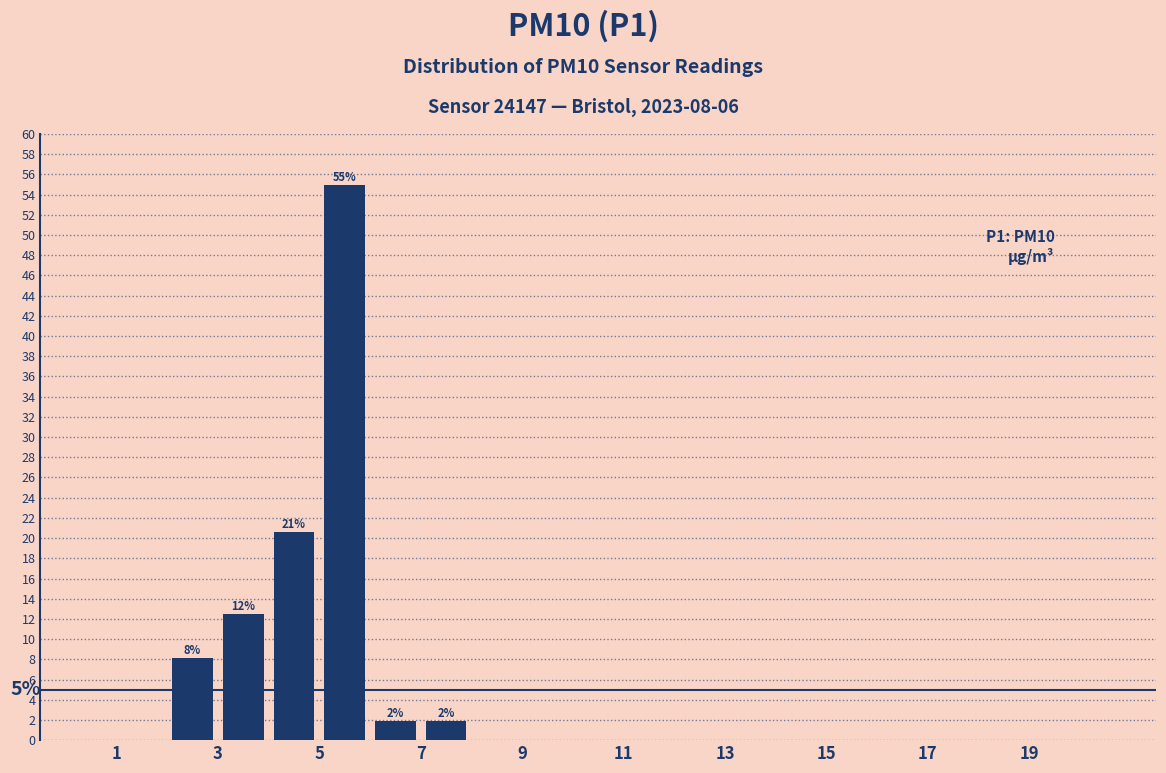

Which range on the x-axis has the tallest bar?

5 to 6